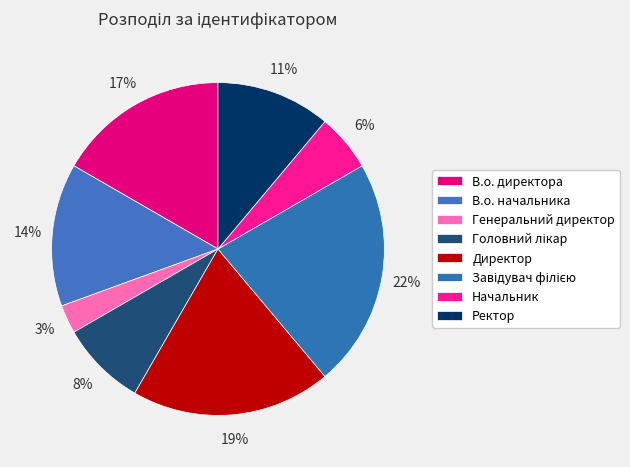

Is it true that В.о. директора is 11% of the pie?

False